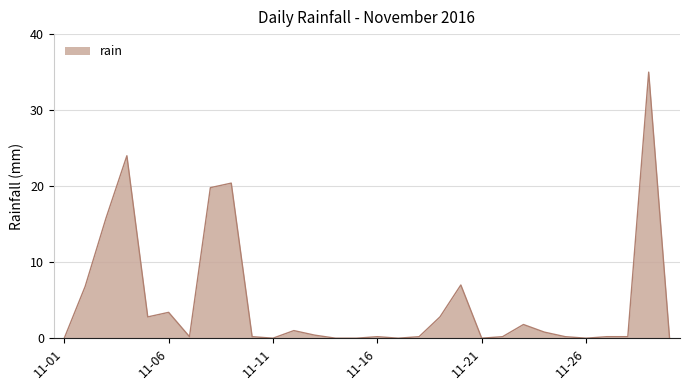

What is the difference between the maximum and minimum values?

35.0